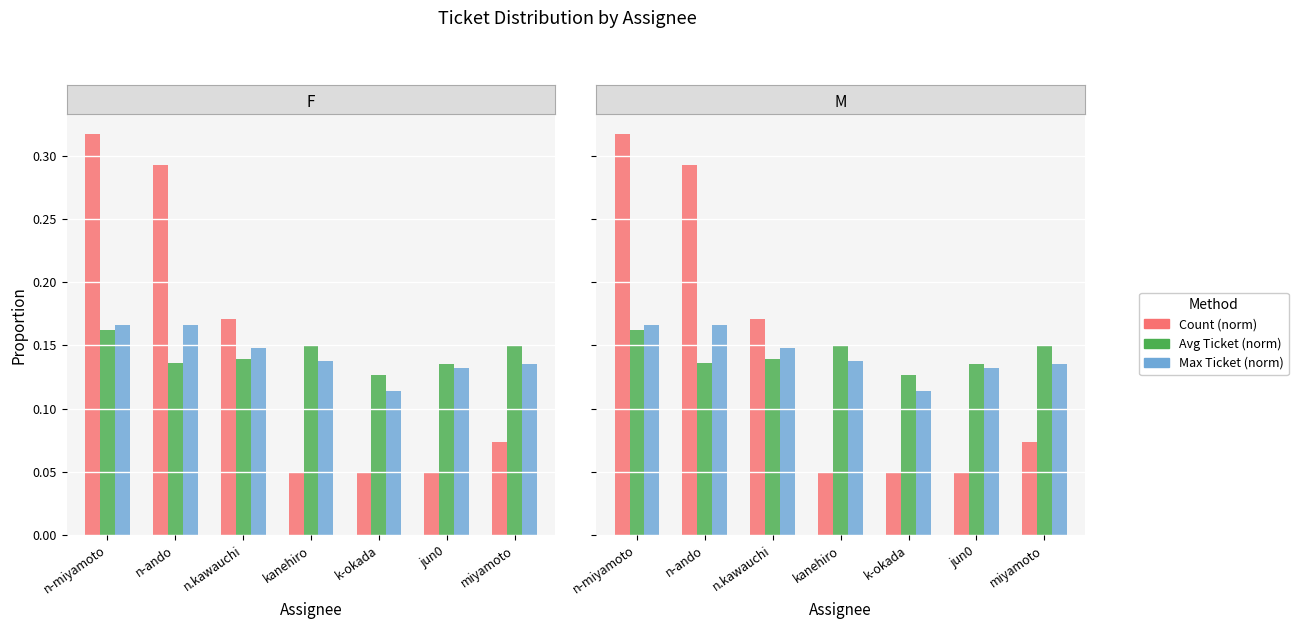

Is it true that Avg Ticket (norm) equals 0.1 at kanehiro?

False